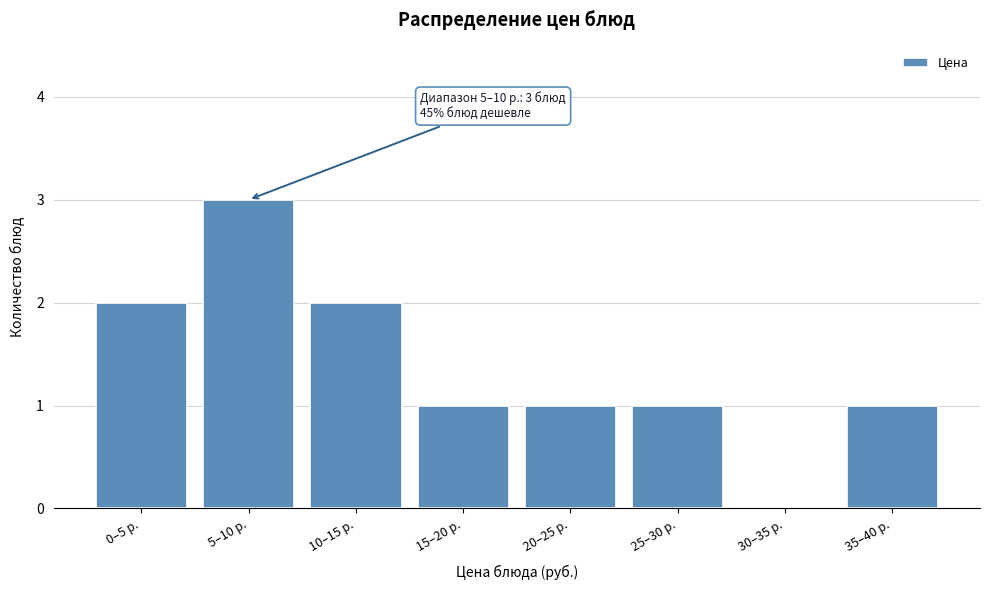

Reading left to right, extract all data points from this chart.

0–5 р.=2	5–10 р.=3	10–15 р.=2	15–20 р.=1	20–25 р.=1	25–30 р.=1	30–35 р.=0	35–40 р.=1